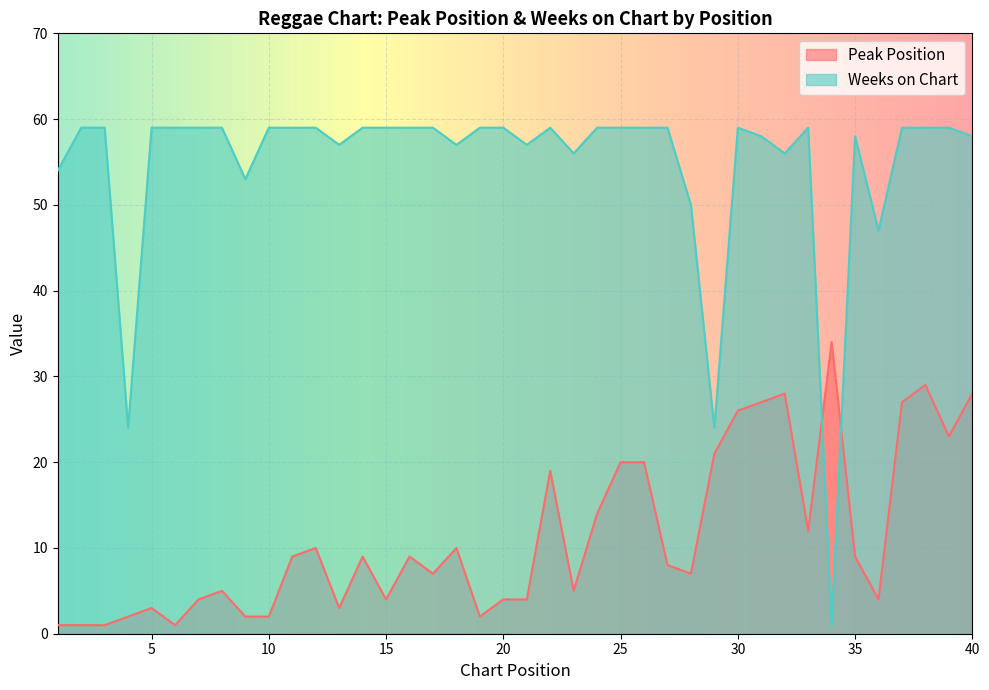

What are all the series names shown in the legend?

Peak Position, Weeks on Chart